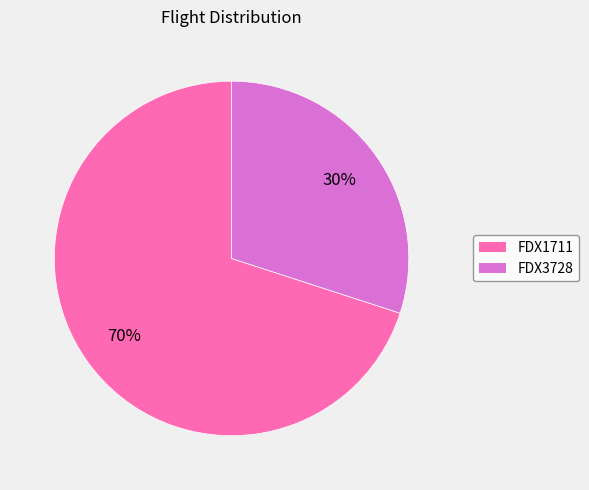

True or false: FDX3728 accounts for 30% of the total.

True